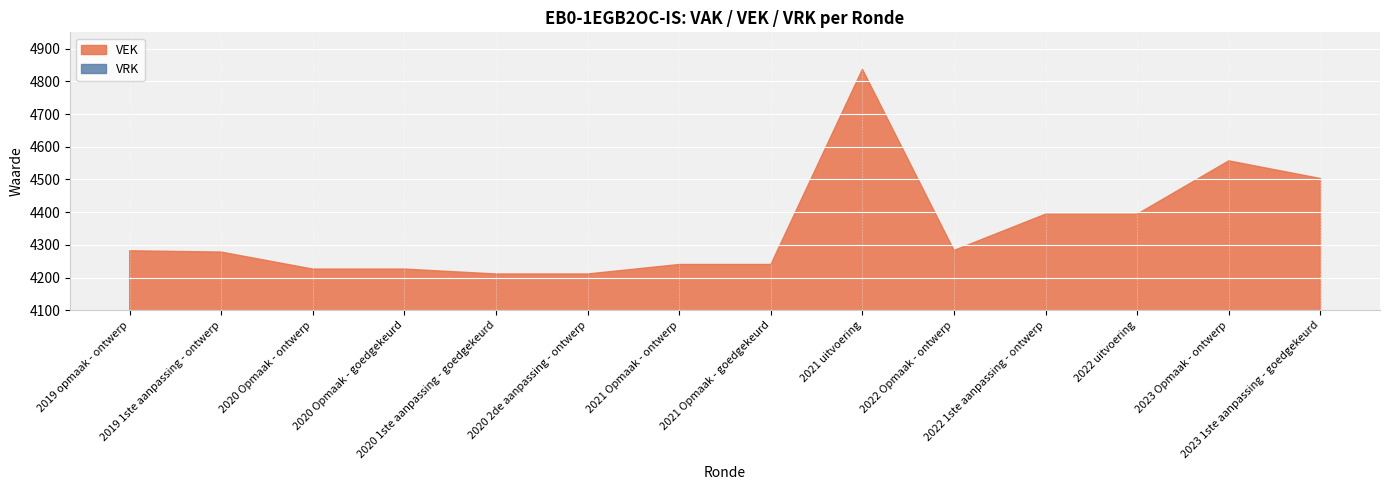

Reading right to left, what are all the values shown in this chart?

VEK: 2023 1ste aanpassing - goedgekeurd=4503	2023 Opmaak - ontwerp=4557	2022 uitvoering=4394	2022 1ste aanpassing - ontwerp=4394	2022 Opmaak - ontwerp=4283	2021 uitvoering=4837	2021 Opmaak - goedgekeurd=4240	2021 Opmaak - ontwerp=4240	2020 2de aanpassing - ontwerp=4211	2020 1ste aanpassing - goedgekeurd=4211	2020 Opmaak - goedgekeurd=4226	2020 Opmaak - ontwerp=4226	2019 1ste aanpassing - ontwerp=4278	2019 opmaak - ontwerp=4282
VRK: 2023 1ste aanpassing - goedgekeurd=0	2023 Opmaak - ontwerp=0	2022 uitvoering=0	2022 1ste aanpassing - ontwerp=0	2022 Opmaak - ontwerp=0	2021 uitvoering=0	2021 Opmaak - goedgekeurd=0	2021 Opmaak - ontwerp=0	2020 2de aanpassing - ontwerp=0	2020 1ste aanpassing - goedgekeurd=0	2020 Opmaak - goedgekeurd=0	2020 Opmaak - ontwerp=0	2019 1ste aanpassing - ontwerp=0	2019 opmaak - ontwerp=0